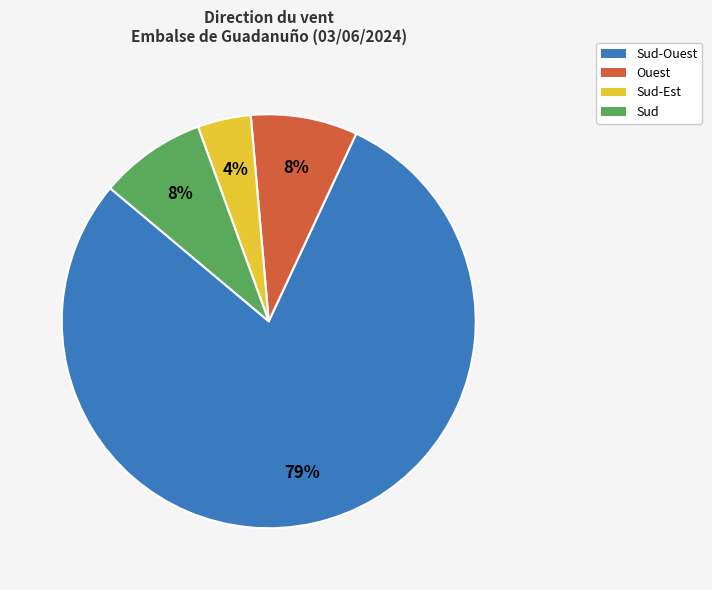

Is there any slice that represents more than half of the pie?

Yes